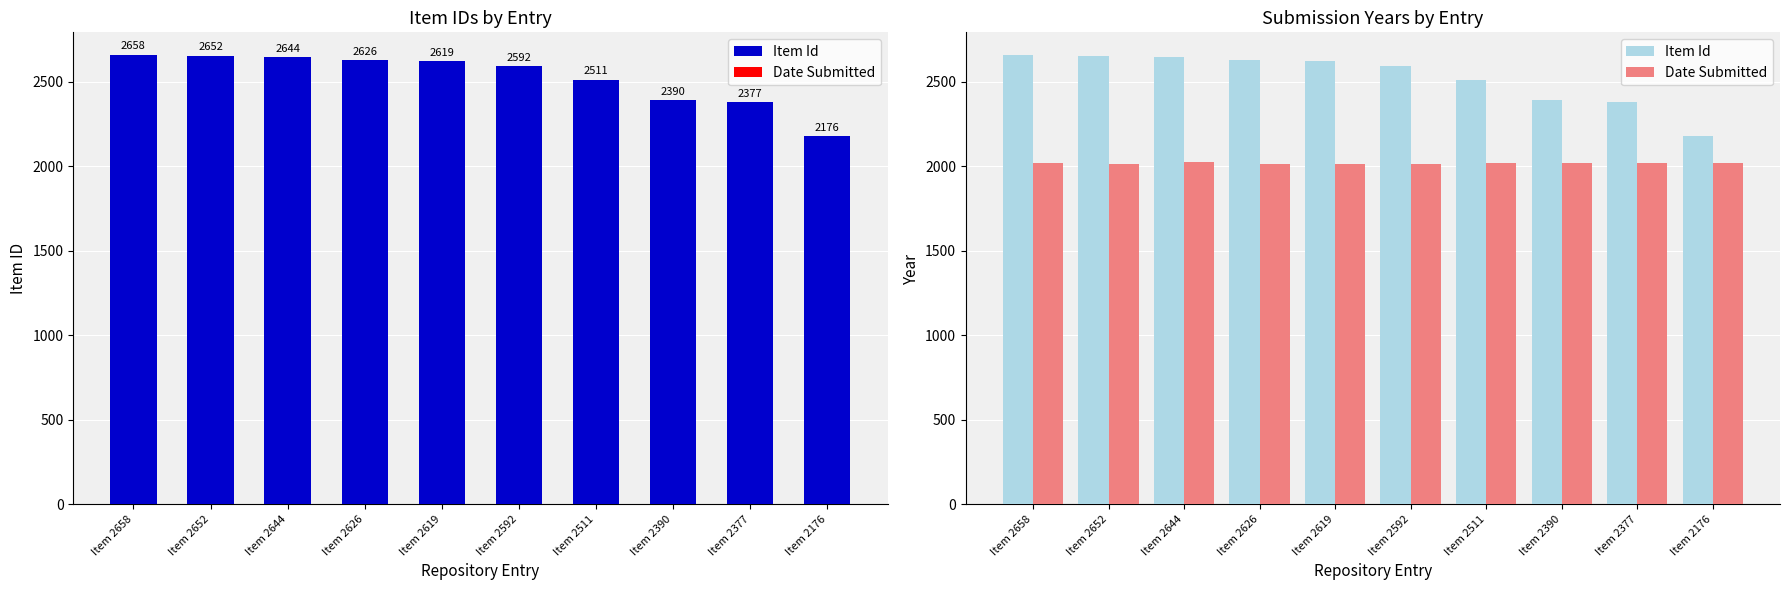

Between Item 2652 and Item 2644, which series saw the biggest shift?

Item Id